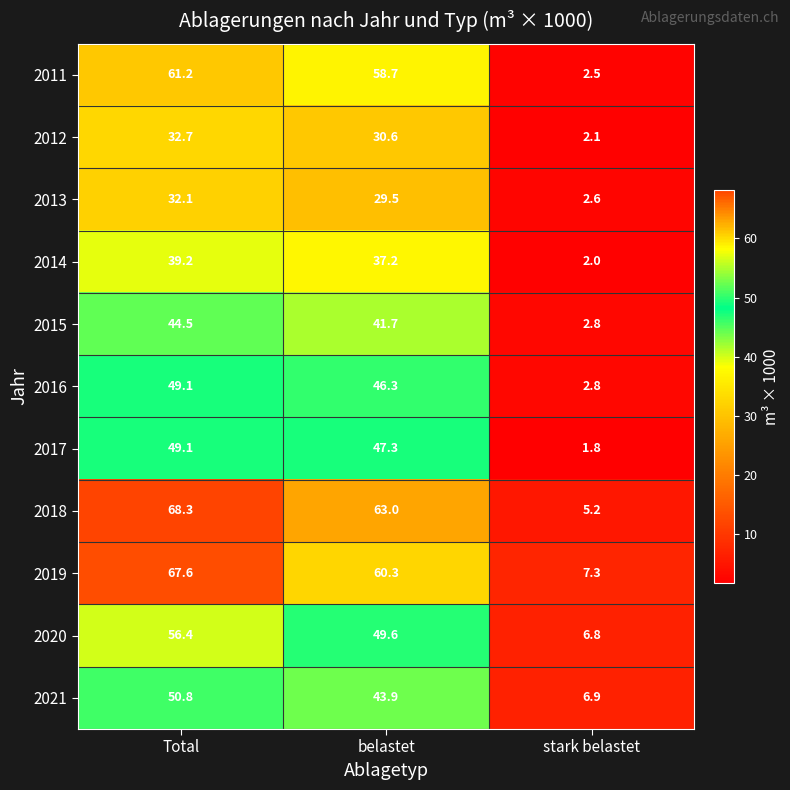

Where is 2017 nearest to the value 25?

belastet